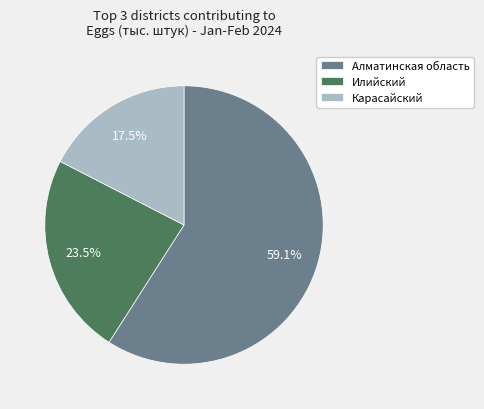

Which category has the smallest portion of the pie?

Карасайский